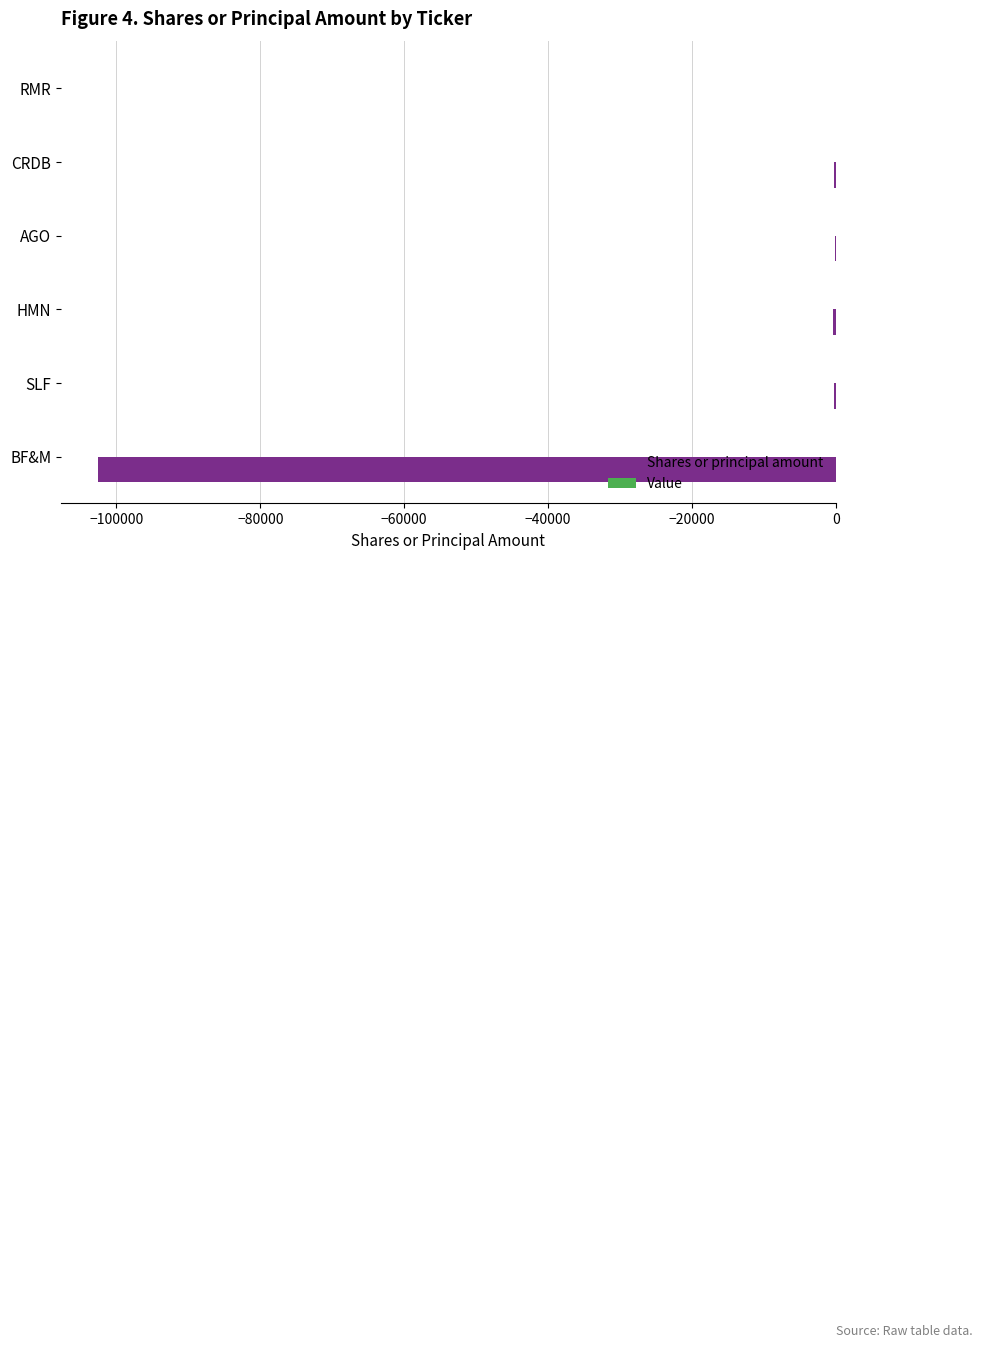

True or false: the data shows -44032 at BF&M.

False